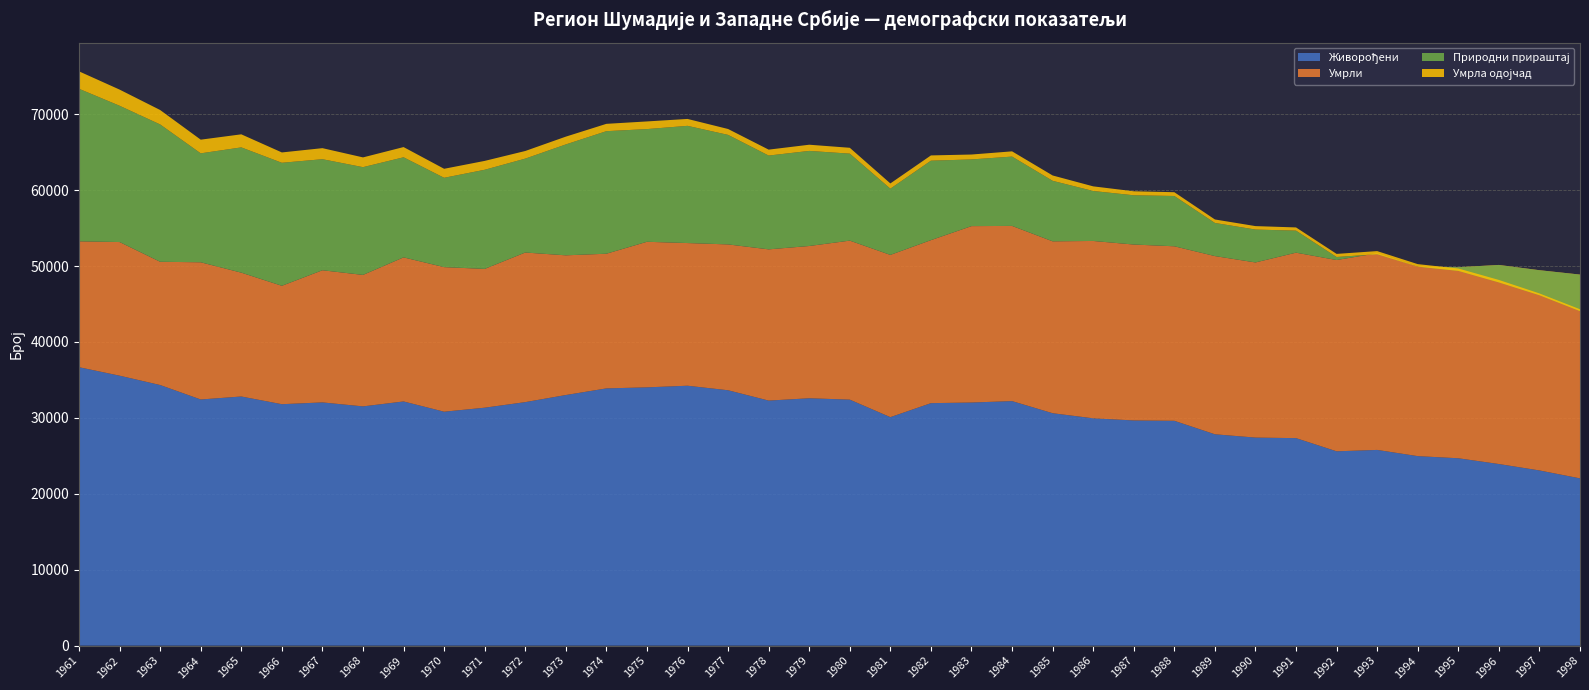

Reading right to left, what are all the values shown in this chart?

Живорођени: 1998=22028	1997=23074	1996=23919	1995=24678	1994=24958	1993=25777	1992=25593	1991=27329	1990=27400	1989=27836	1988=29611	1987=29658	1986=29939	1985=30610	1984=32206	1983=32019	1982=31936	1981=30093	1980=32400	1979=32580	1978=32274	1977=33635	1976=34231	1975=34017	1974=33880	1973=33007	1972=32072	1971=31338	1970=30810	1969=32160	1968=31510	1967=32034	1966=31798	1965=32812	1964=32420	1963=34323	1962=35554	1961=36671
Умрли: 1998=26844	1997=26373	1996=26222	1995=25164	1994=24977	1993=25900	1992=25195	1991=24427	1990=23069	1989=23472	1988=22987	1987=23170	1986=23360	1985=22640	1984=23075	1983=23234	1982=21471	1981=21369	1980=20943	1979=20055	1978=19919	1977=19209	1976=18792	1975=19173	1974=17738	1973=18400	1972=19704	1971=18281	1970=19042	1969=18977	1968=17317	1967=17407	1966=15596	1965=16313	1964=18071	1963=16234	1962=17602	1961=16580
Природни прираштај: 1998=-4816	1997=-3299	1996=-2303	1995=-486	1994=-19	1993=-123	1992=398	1991=2902	1990=4331	1989=4364	1988=6624	1987=6488	1986=6579	1985=7970	1984=9131	1983=8785	1982=10465	1981=8724	1980=11457	1979=12525	1978=12355	1977=14426	1976=15439	1975=14844	1974=16142	1973=14607	1972=12368	1971=13057	1970=11768	1969=13183	1968=14193	1967=14627	1966=16202	1965=16499	1964=14349	1963=18089	1962=17952	1961=20091
Умрла одојчад: 1998=250	1997=241	1996=327	1995=317	1994=332	1993=410	1992=409	1991=423	1990=456	1989=458	1988=498	1987=527	1986=613	1985=705	1984=690	1983=646	1982=694	1981=691	1980=772	1979=815	1978=780	1977=775	1976=910	1975=1008	1974=965	1973=1026	1972=1005	1971=1168	1970=1185	1969=1346	1968=1285	1967=1455	1966=1362	1965=1721	1964=1801	1963=1900	1962=2128	1961=2297